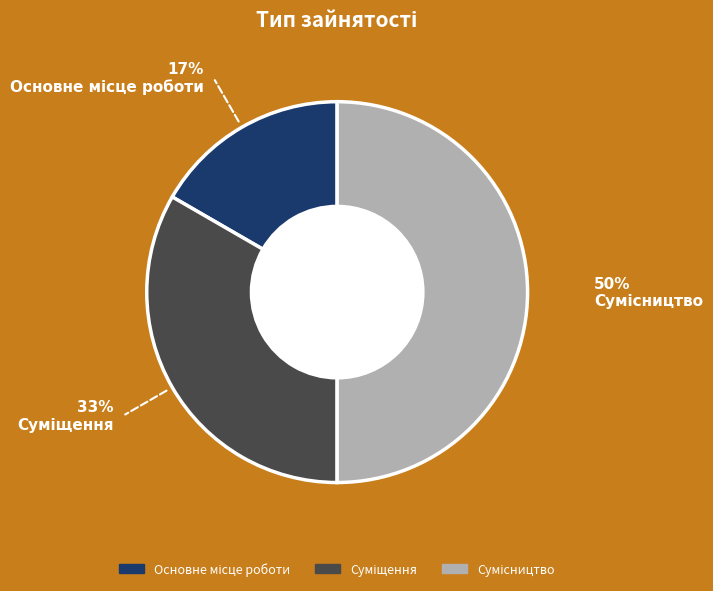

To the nearest percent, what is the difference between the largest and smallest slice percentages?

33%